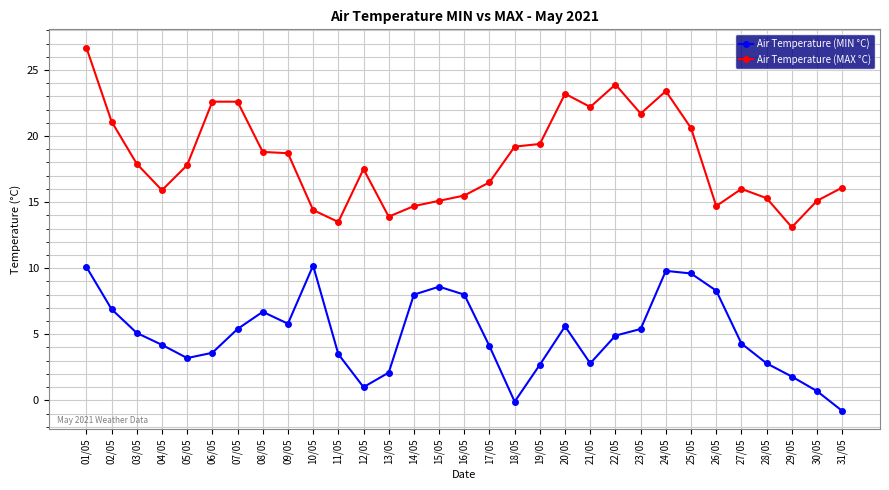

True or false: Air Temperature (MAX °C) has a value of 29.7 at 05/05.

False